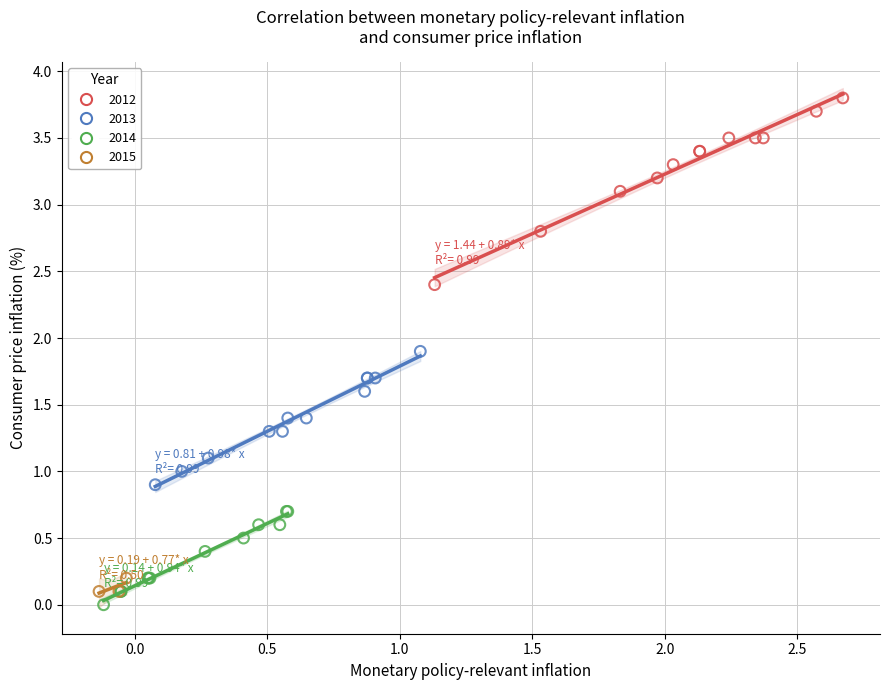

Which series contains the lowest Y value?

2014